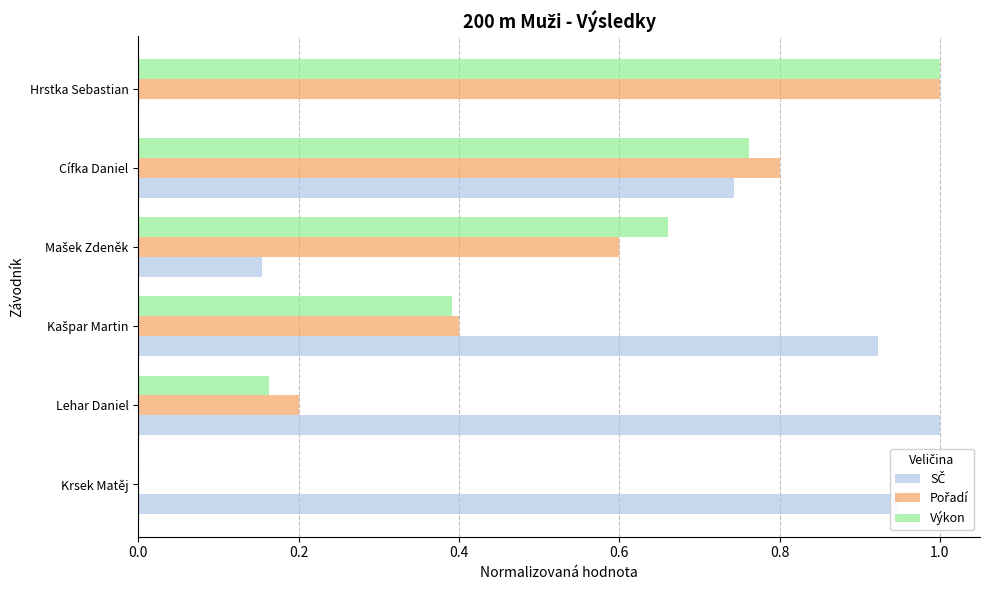

The value of Výkon at Lehar Daniel is 0.2. True or false?

True